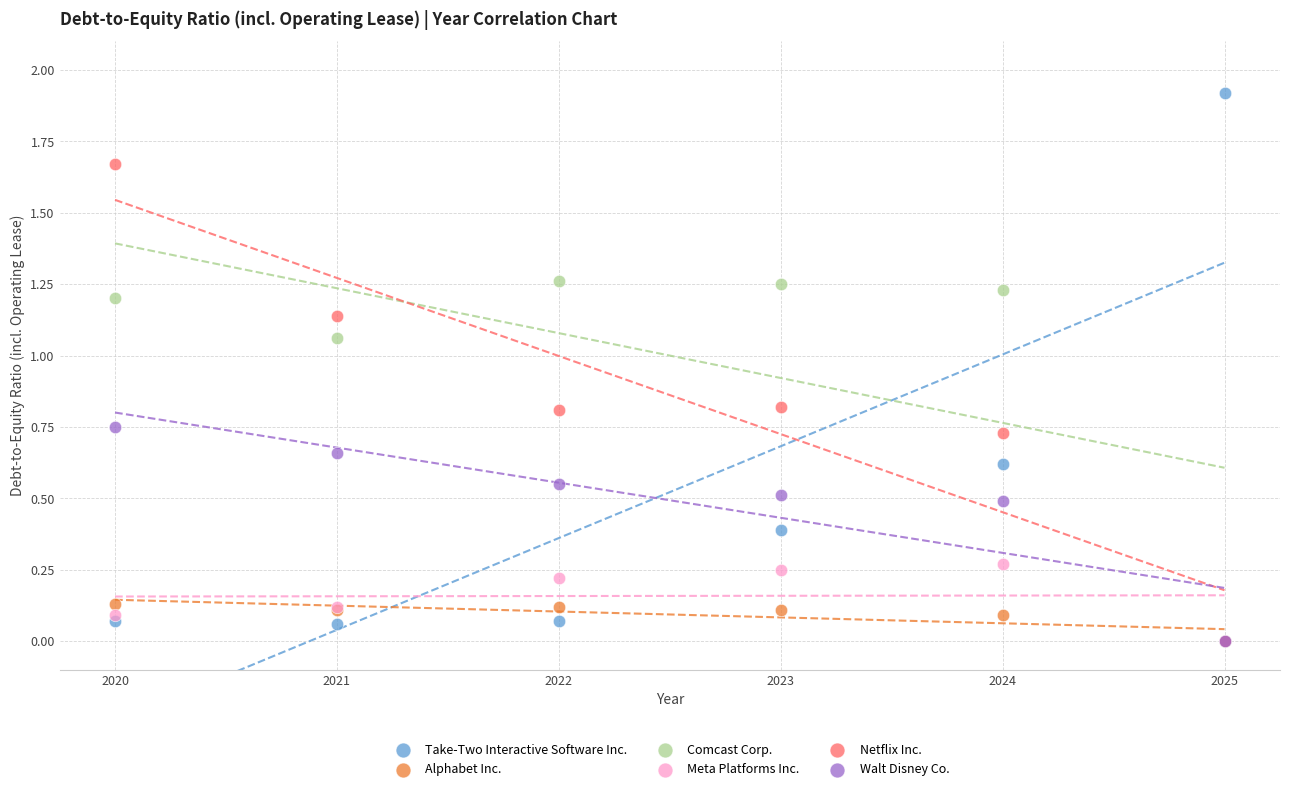

What are all the series names shown in the legend?

Take-Two Interactive Software Inc., Alphabet Inc., Comcast Corp., Meta Platforms Inc., Netflix Inc., Walt Disney Co.